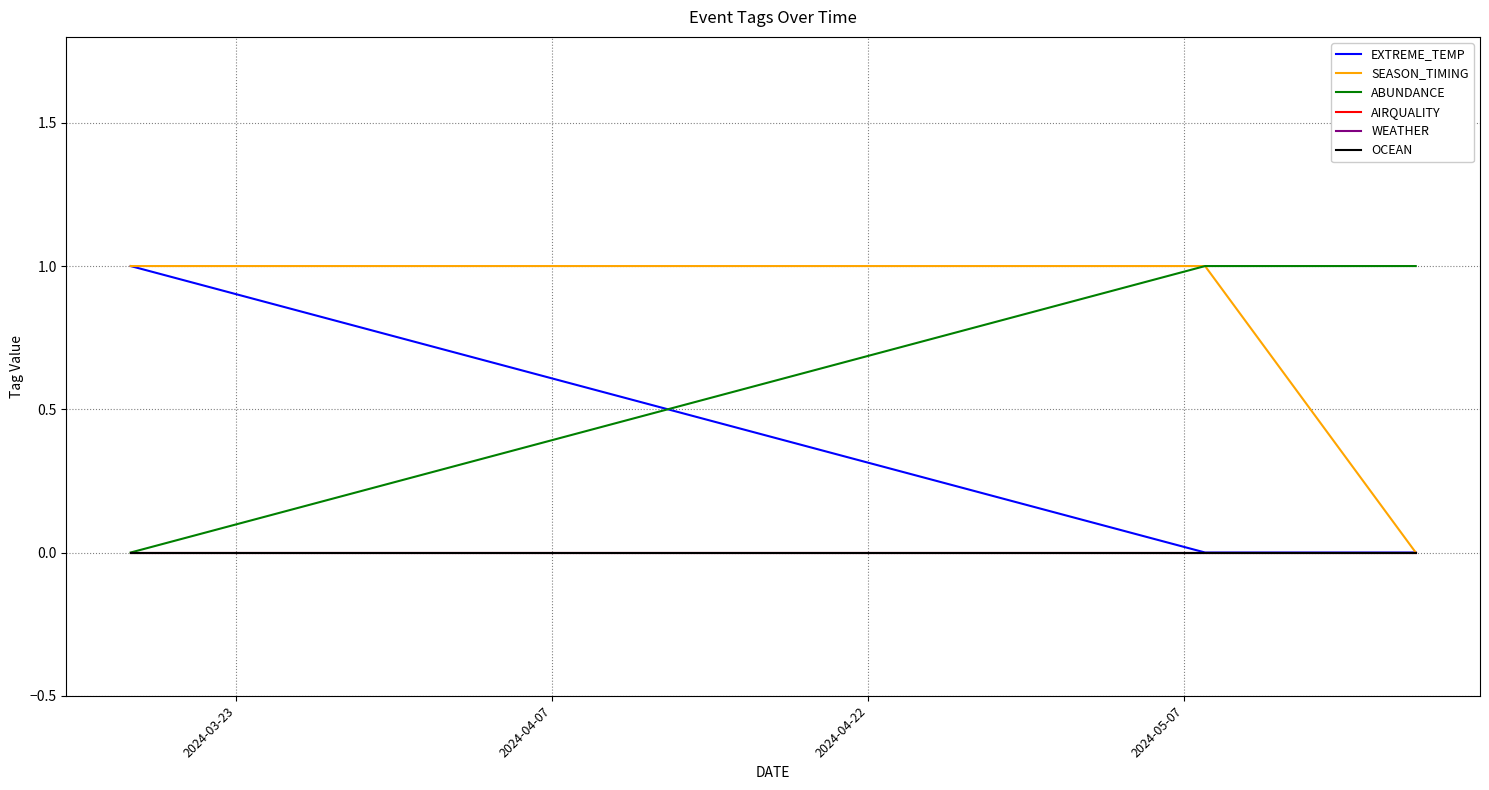

At which label is OCEAN closest to 0?

2024-03-23